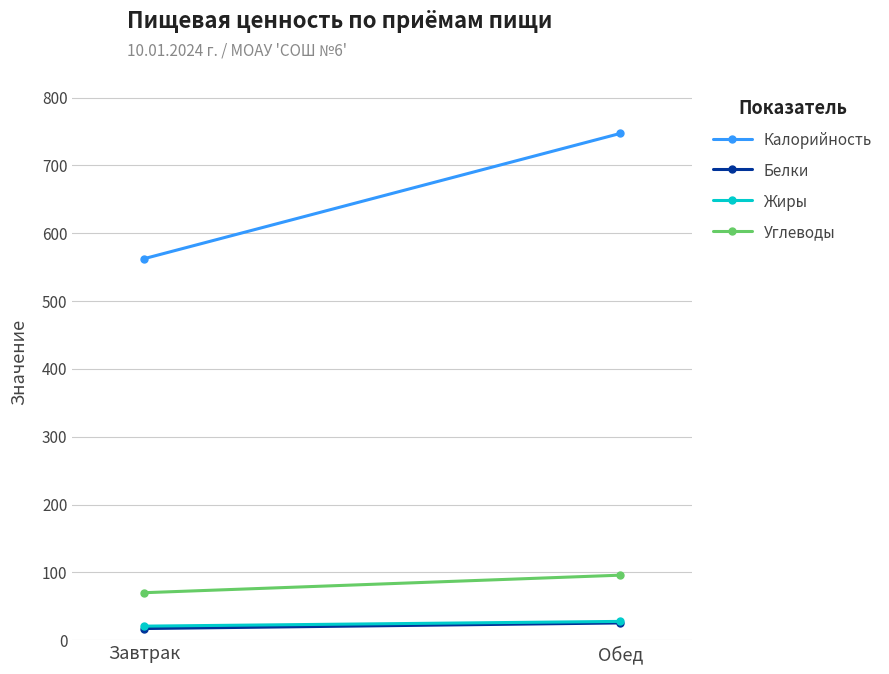

Where is Углеводы nearest to the value 83?

Завтрак